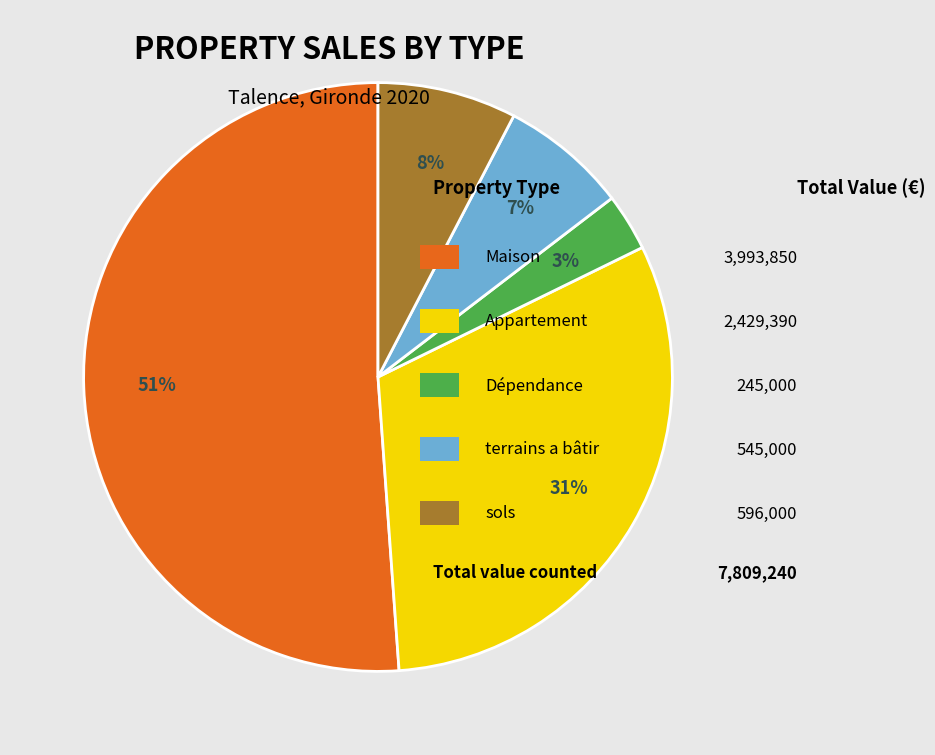

Is there any slice that represents more than half of the pie?

Yes